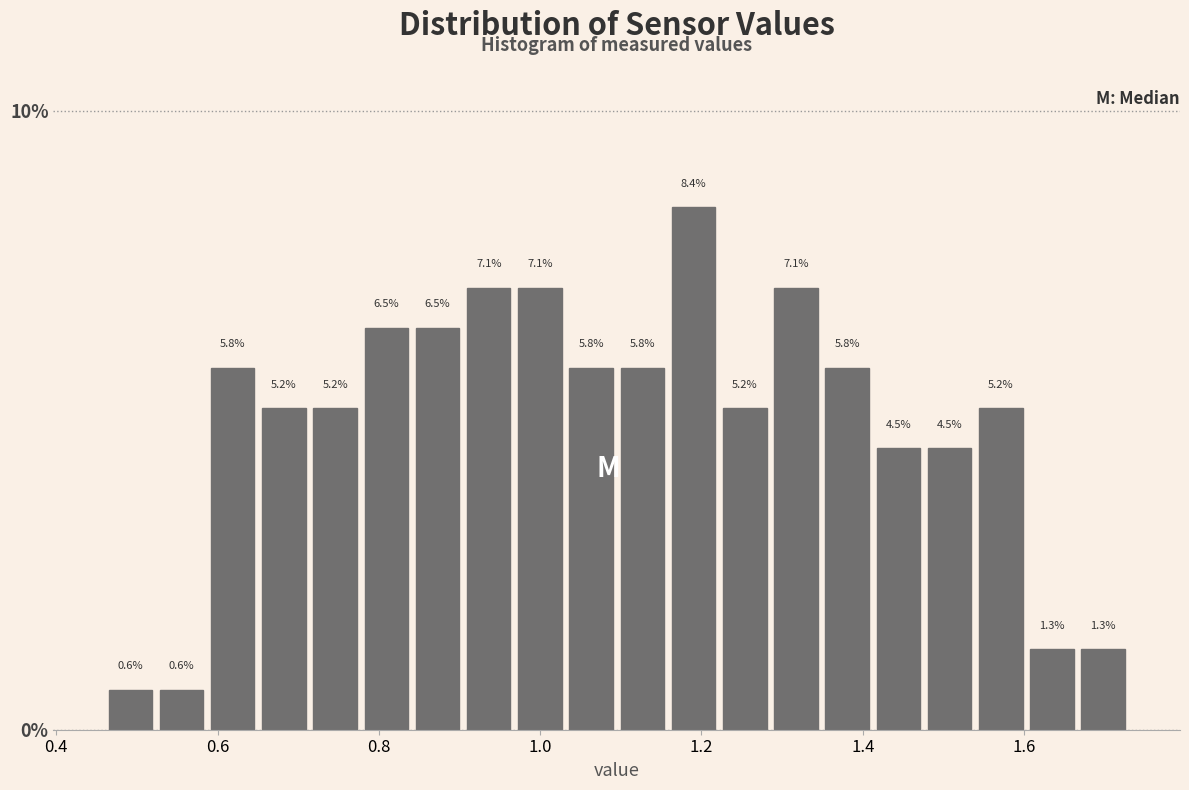

Read against the x-axis, roughly where is the centre of the tallest bar?

1.20